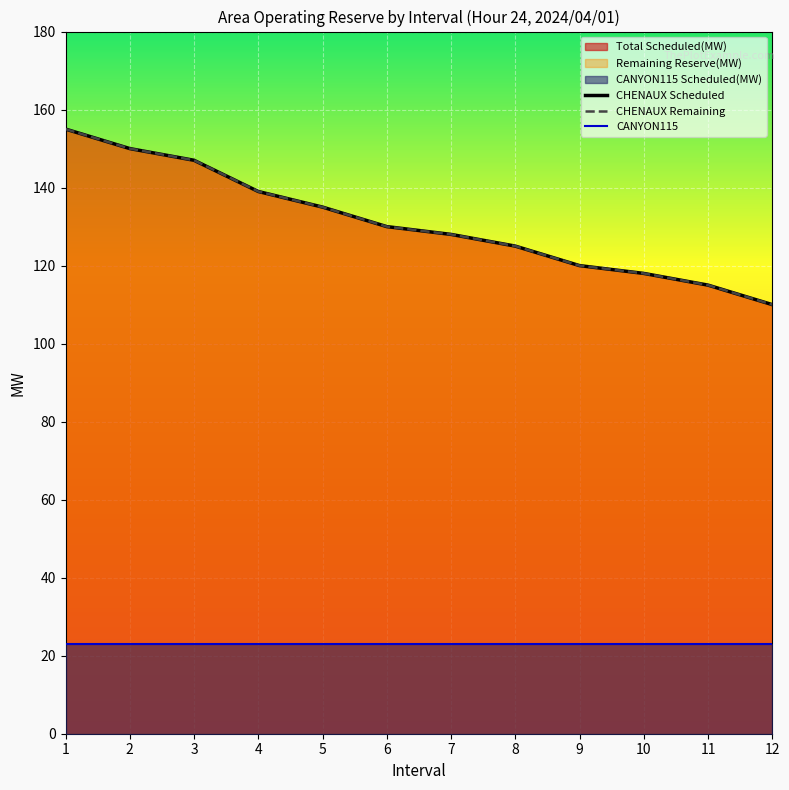

Reading left to right, list all the values displayed in this chart.

CHENAUX Scheduled: 155	150	147	139	135	130	128	125	120	118	115	110
CHENAUX Remaining: 155	150	147	139	135	130	128	125	120	118	115	110
CANYON115: 23	23	23	23	23	23	23	23	23	23	23	23